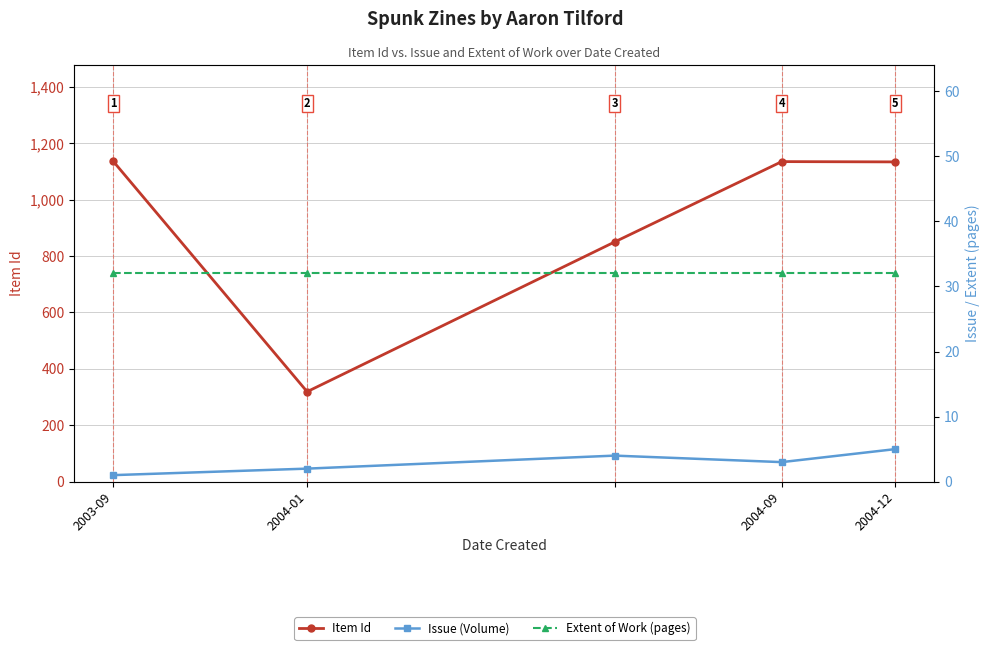

Between 2003-09 and 2004-01, which series saw the biggest shift?

Item Id